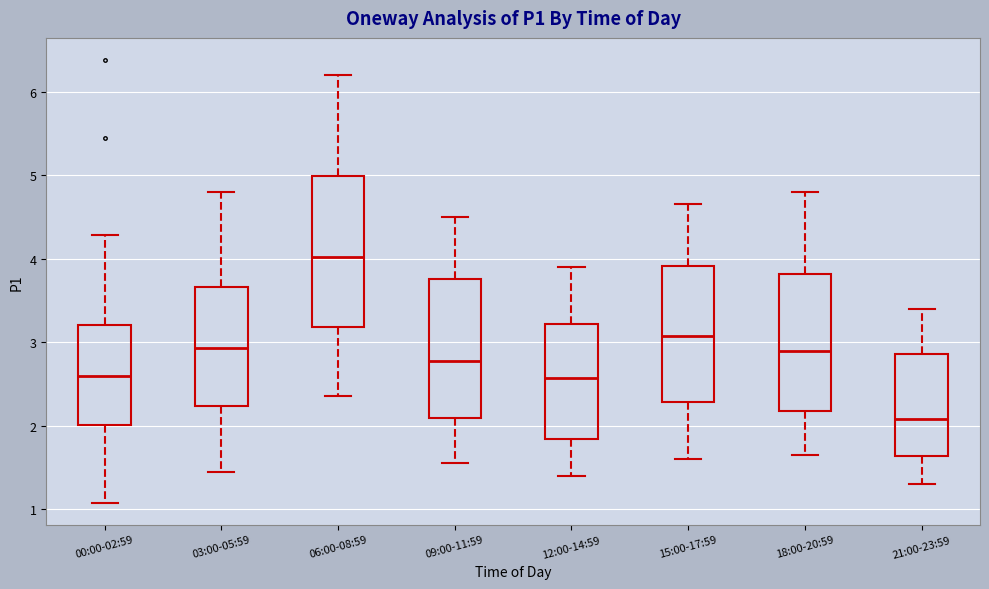

Where does the median line of the box for 03:00-05:59 sit on the y-axis? The values are not printed on the chart, so give them approximately, as read against the axis.

2.9